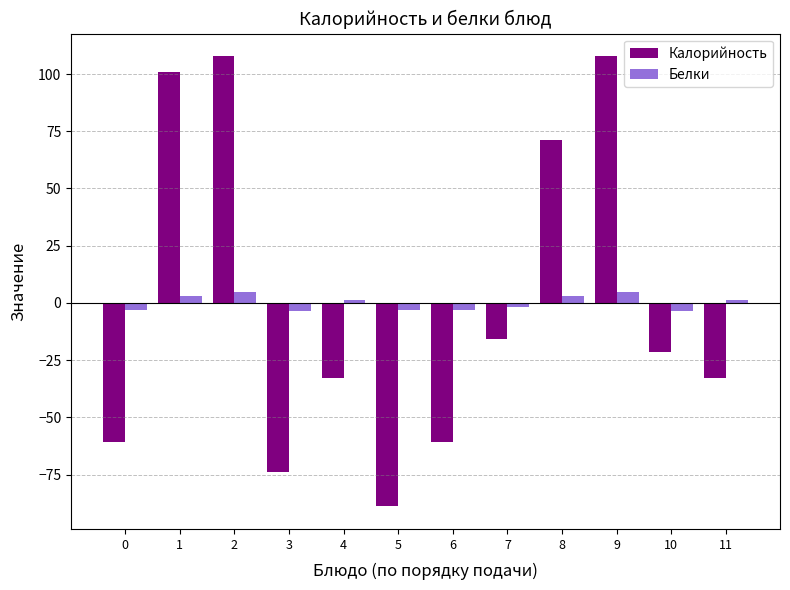

At 11, list the series in order from smallest to largest.

Калорийность, Белки